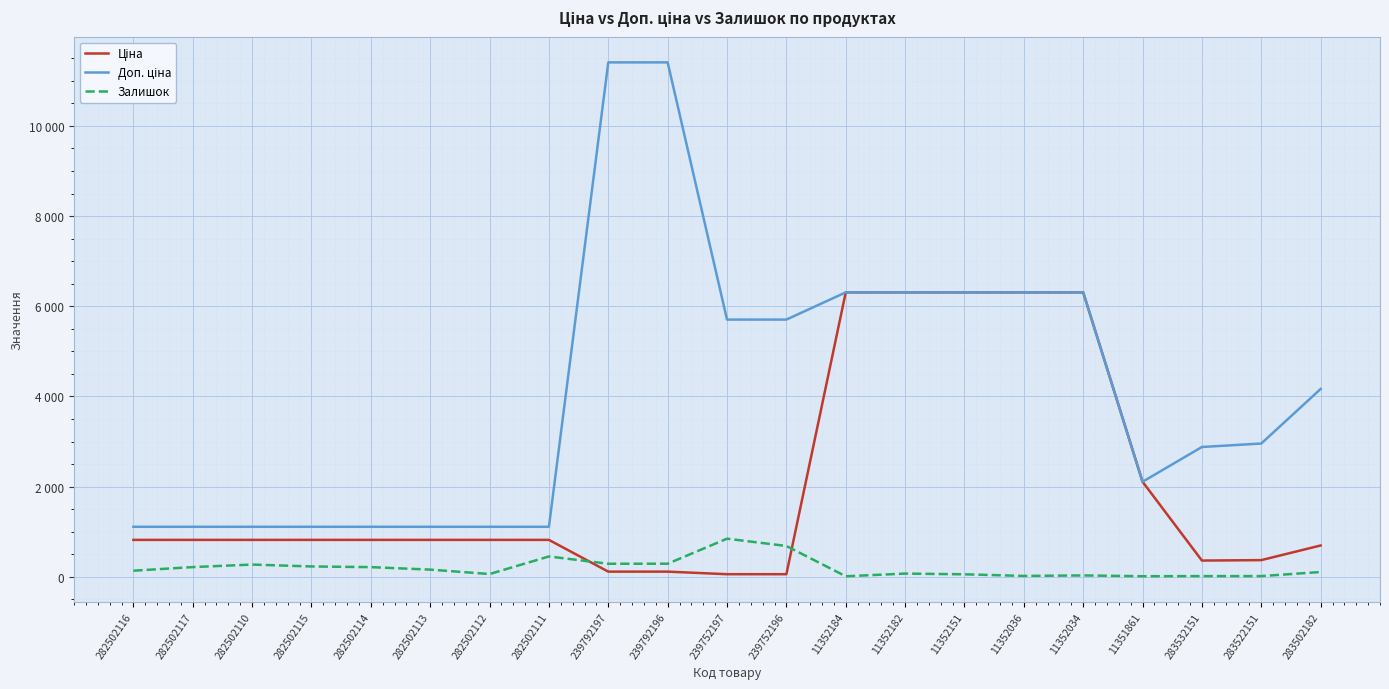

True or false: Залишок has a value of 241.7 at 282502113.

False